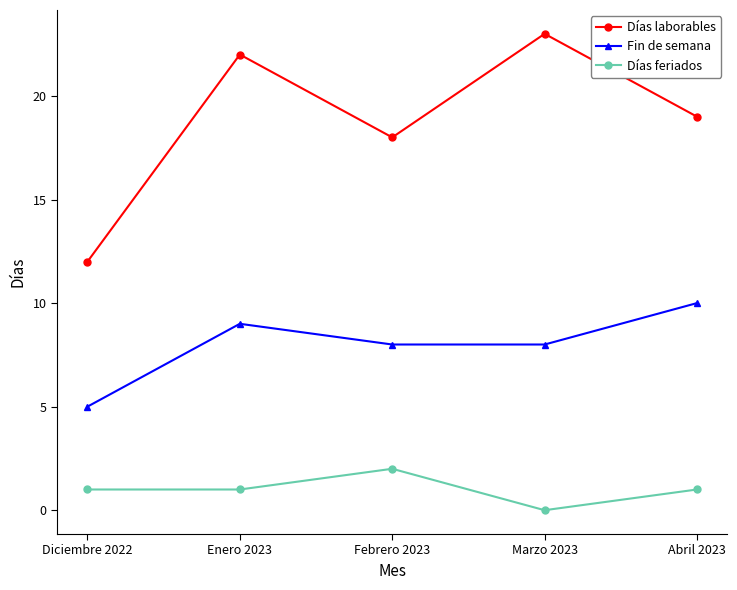

What is the difference between the second highest and minimum values in the Días laborables series?

10